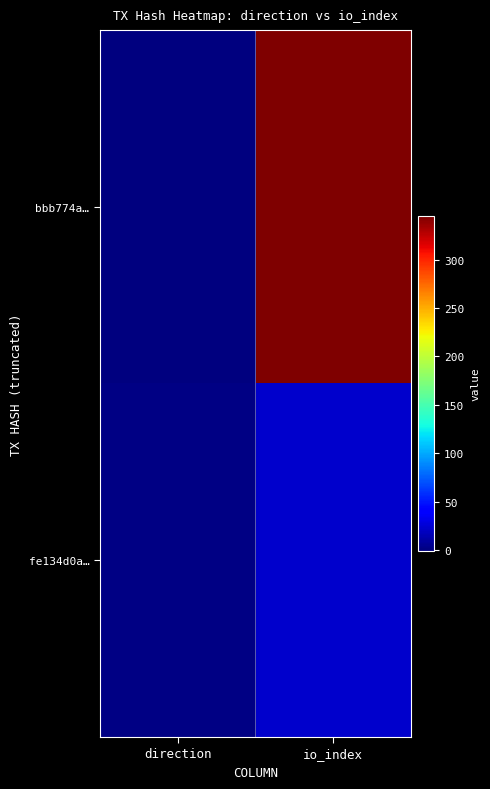

Which series changed the most between direction and io_index?

bbb774a…